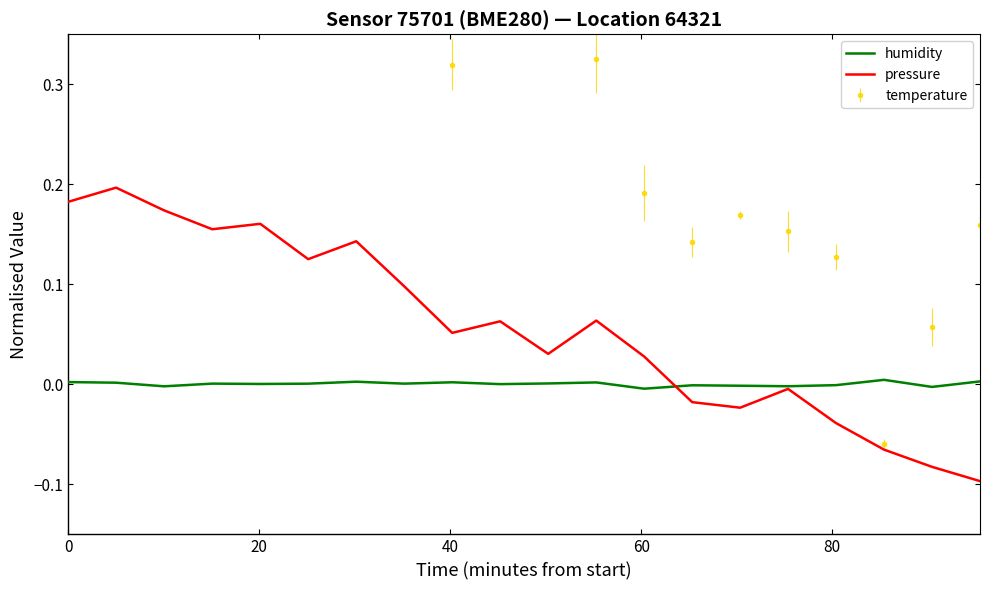

True or false: pressure has a value of 0.2 at 20.

True